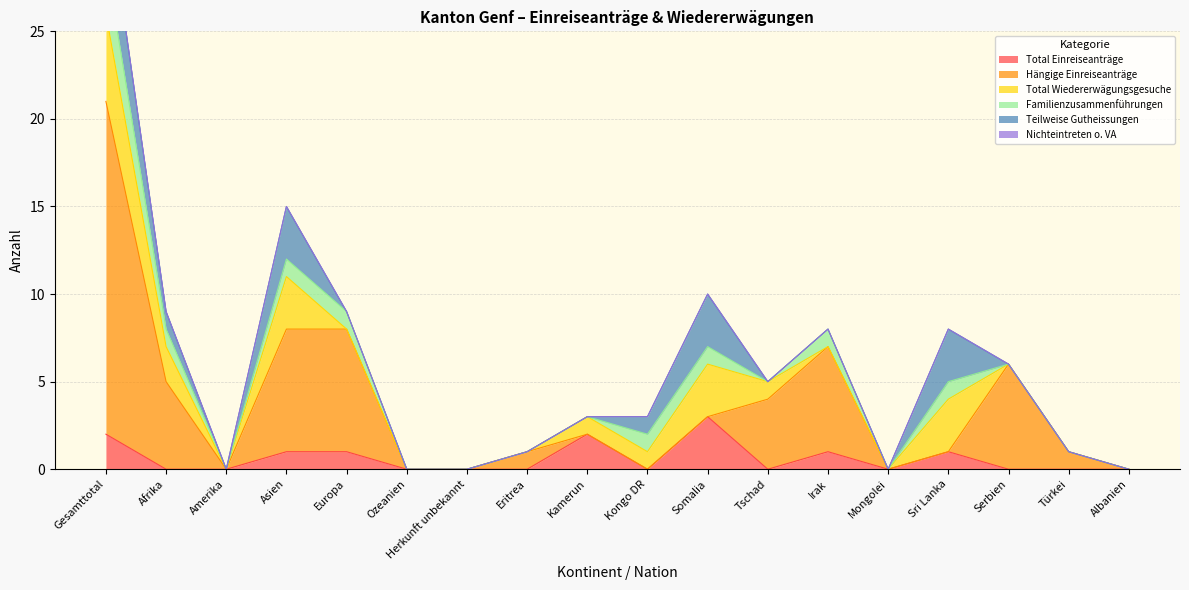

True or false: Teilweise Gutheissungen and Total Wiedererwägungsgesuche cross at least once.

False